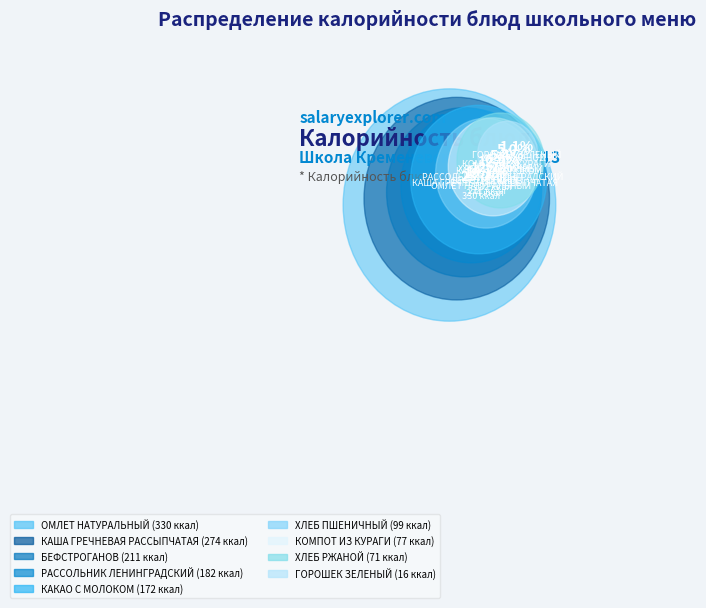

To the nearest percent, what percentage of the pie is КОМПОТ ИЗ КУРАГИ?

5%